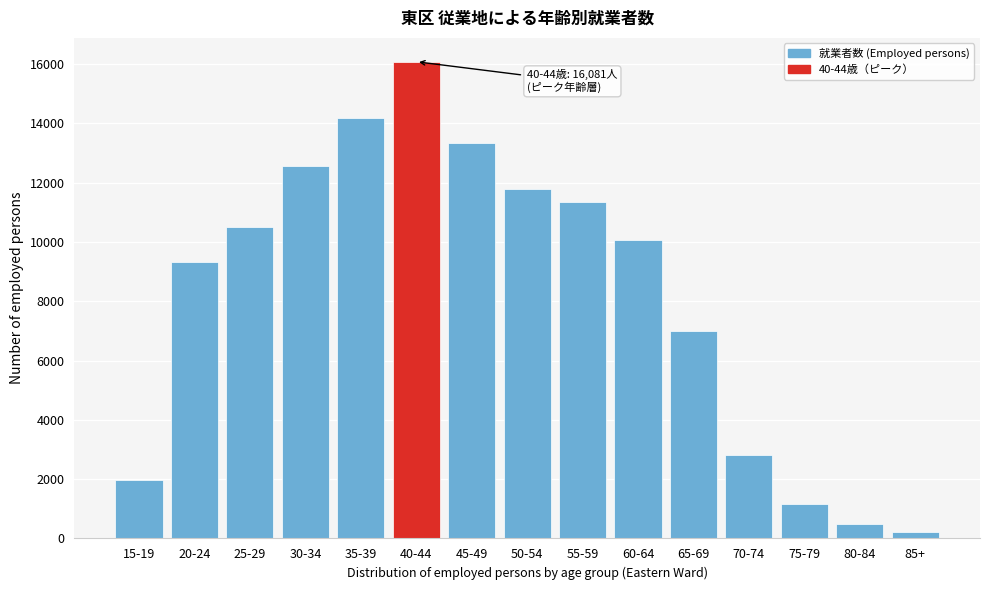

Reading left to right, transcribe all the data shown in this chart.

15-19=1973	20-24=9315	25-29=10508	30-34=12555	35-39=14189	40-44=16081	45-49=13353	50-54=11778	55-59=11335	60-64=10055	65-69=6983	70-74=2809	75-79=1166	80-84=474	85+=231